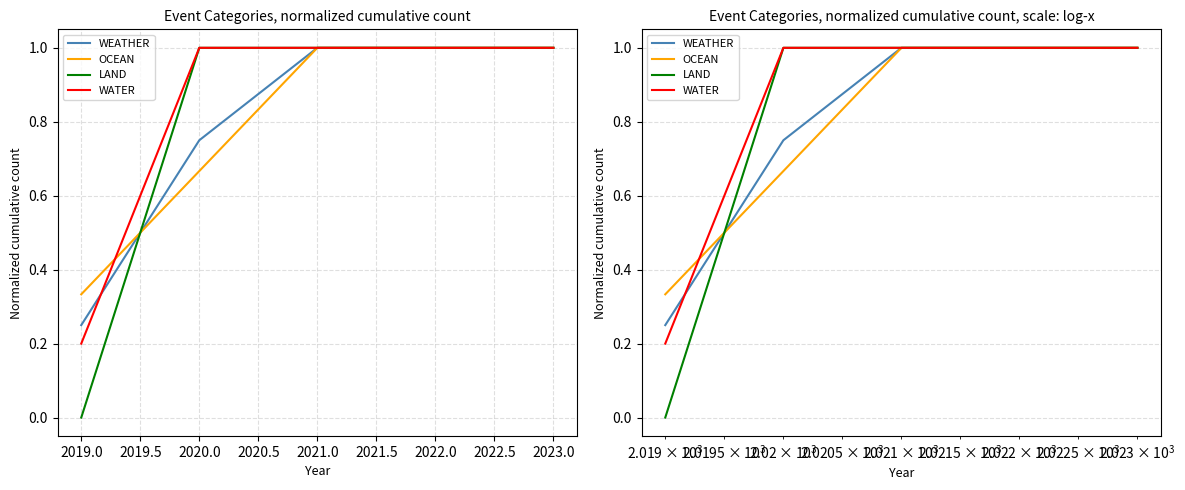

What are all the series names shown in the legend?

WEATHER, OCEAN, LAND, WATER